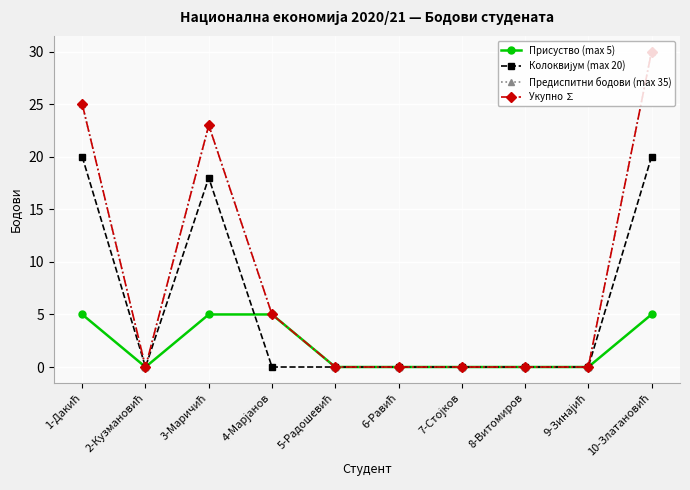

At how many categories does at least one series exceed 0?

4